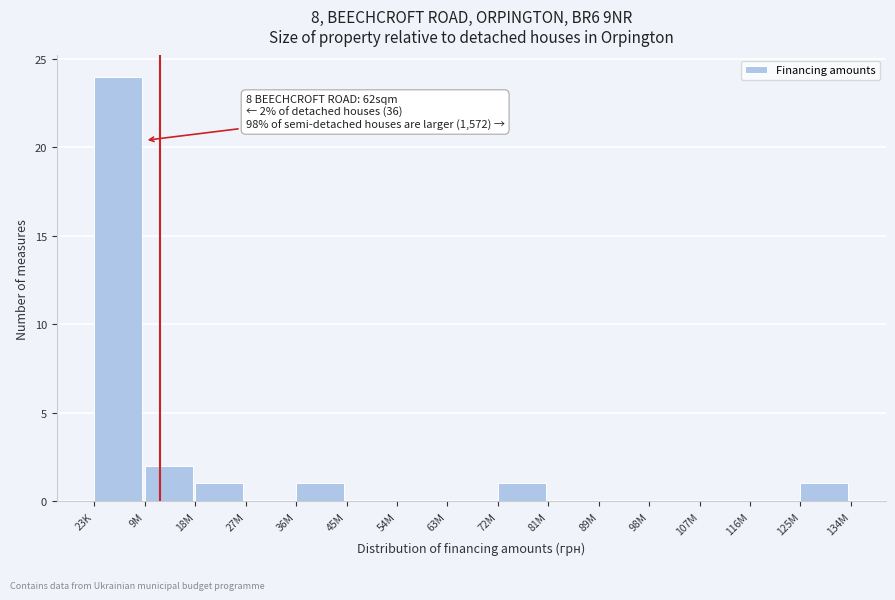

Reading right to left, transcribe all the data shown in this chart.

125M=1	116M=0	107M=0	98M=0	89M=0	81M=0	72M=1	63M=0	54M=0	45M=0	36M=1	27M=0	18M=1	9M=2	23K=24